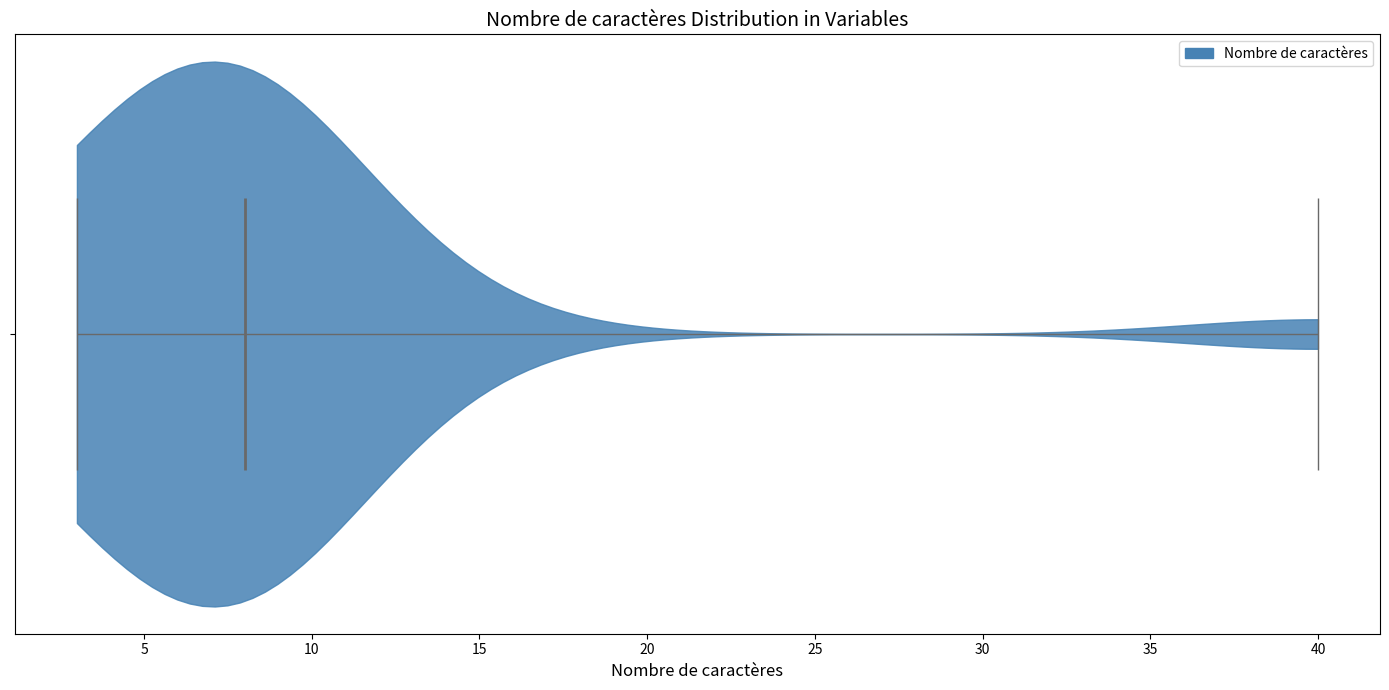

What is the highest point the violin reaches on the x-axis? The values are not printed on the chart, so give them approximately, as read against the axis.

40